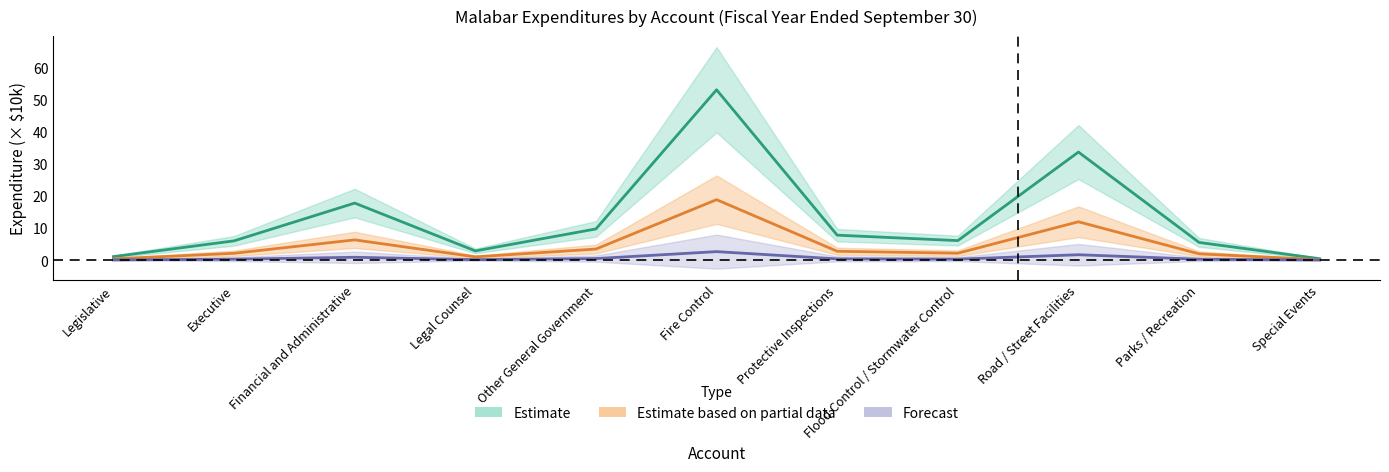

What value does the Account Total series have at Fire Control?

2.7